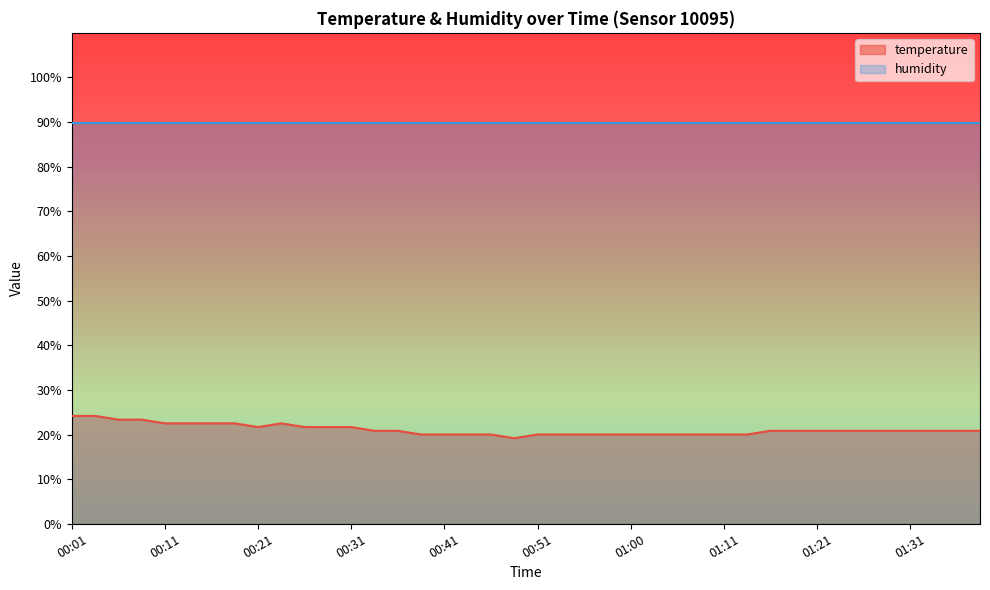

What is the sum of the values at 01:28 and 00:38?

40.8